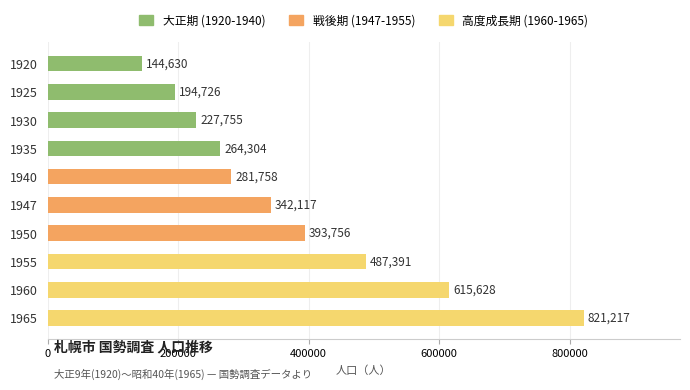

True or false: the data shows 349887 at 1965.

False